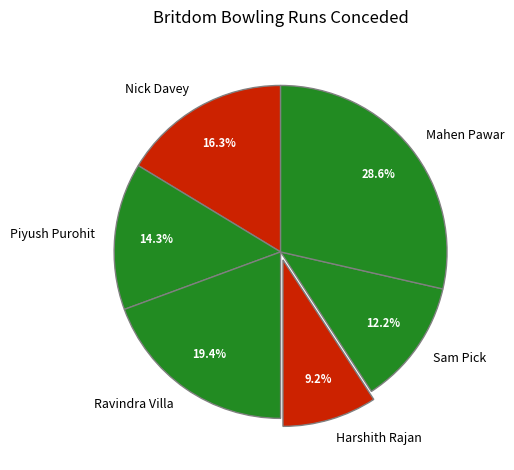

What percentage is the Ravindra Villa slice, to the nearest percent?

19%